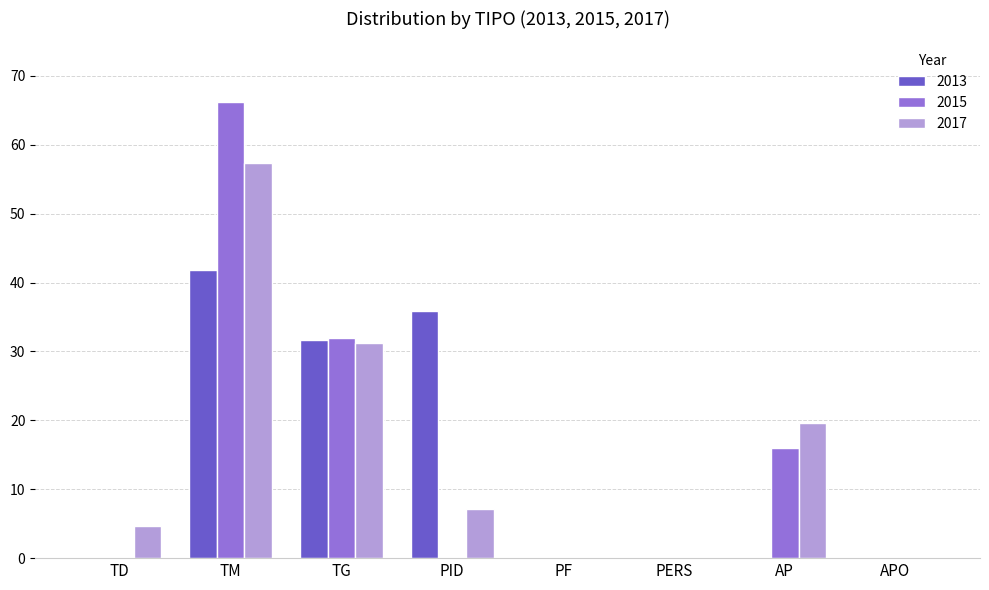

At which label does 2017 first exceed 7?

TM